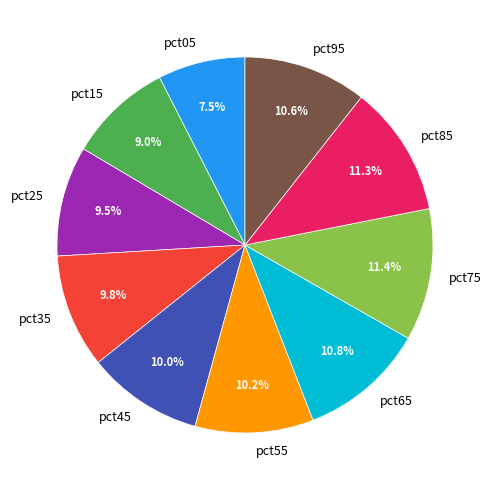

How many slices are in this pie chart?

10